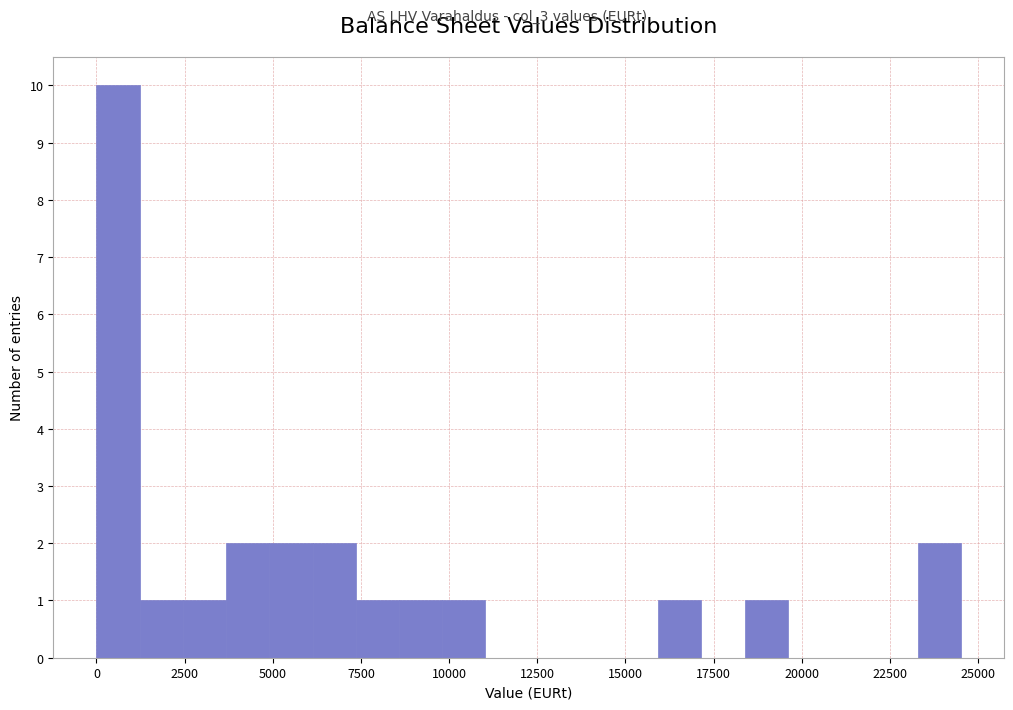

Around what value on the x-axis is the tallest bar? Give the approximate position of its centre, as read against the axis.

500